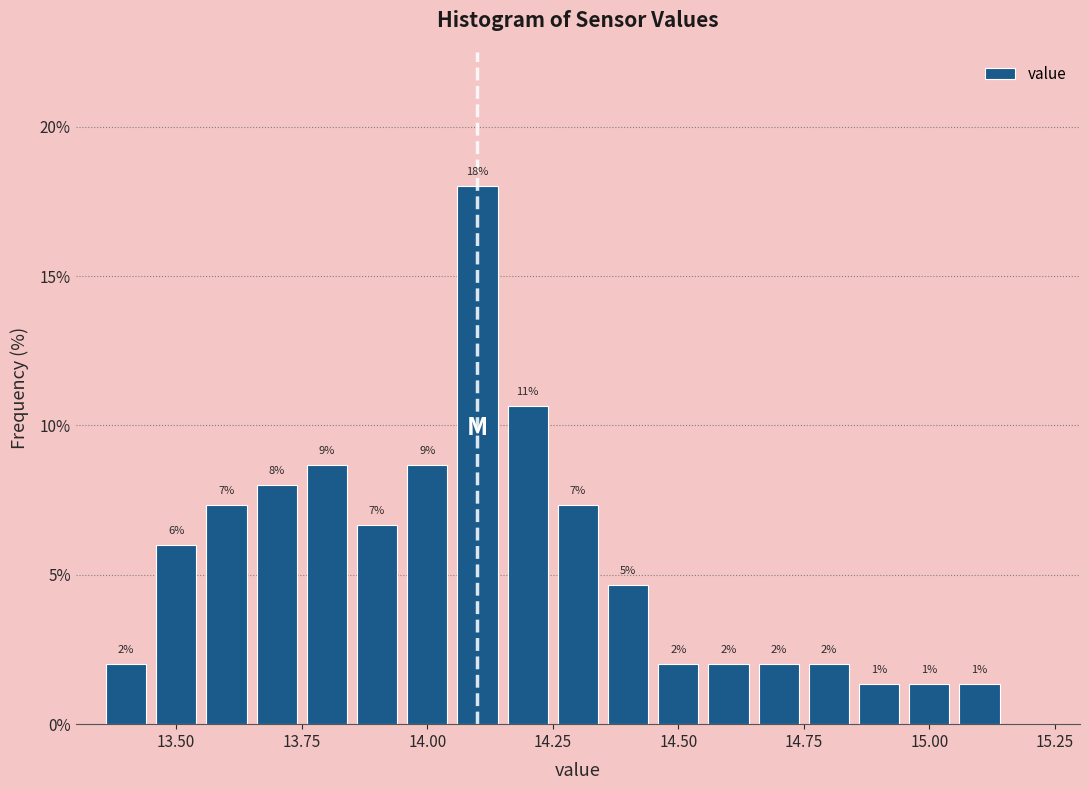

Around what value on the x-axis is the tallest bar? Give the approximate position of its centre, as read against the axis.

14.10